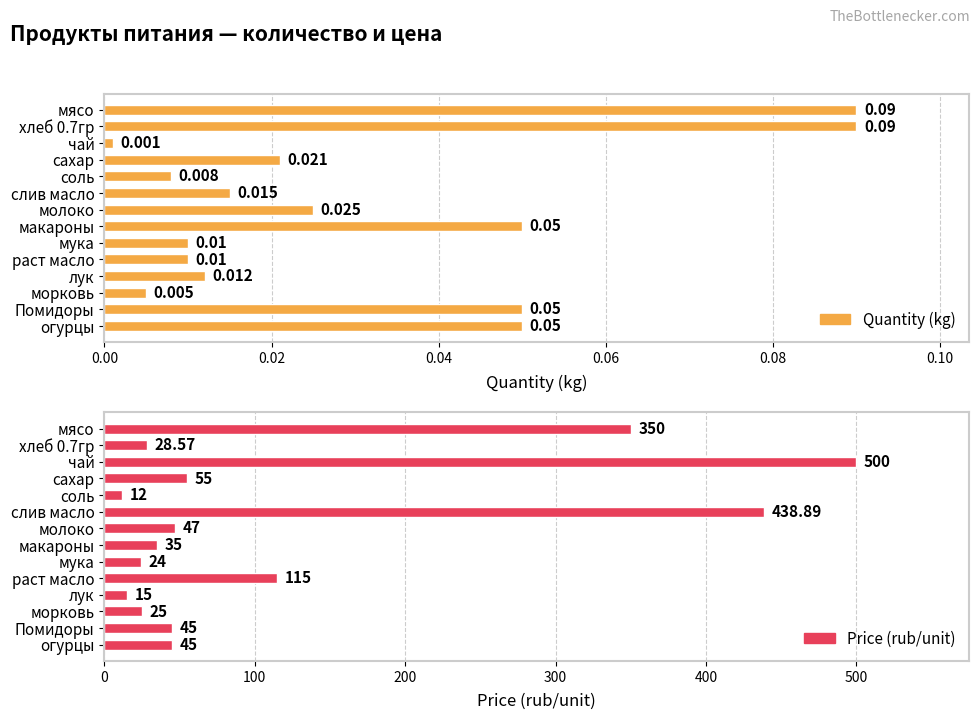

Rank the series by their maximum value, from highest to lowest.

Price (rub/unit), Quantity (kg)